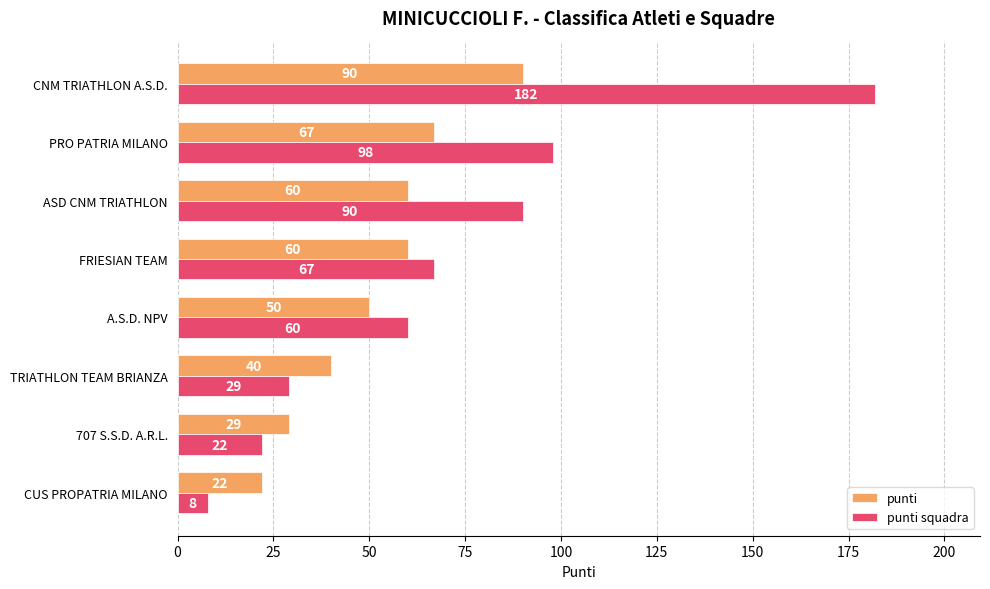

Rank the series by their average value, from highest to lowest.

punti squadra, punti